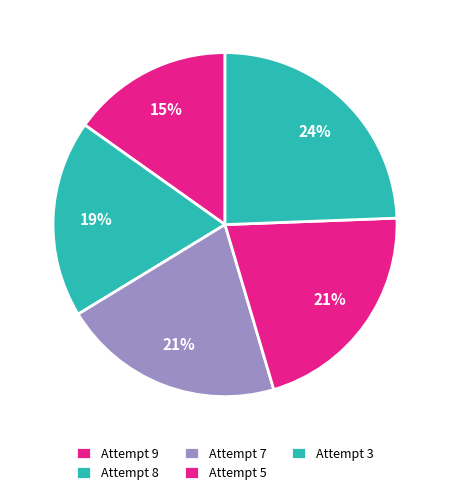

Count the number of slices in the pie.

5